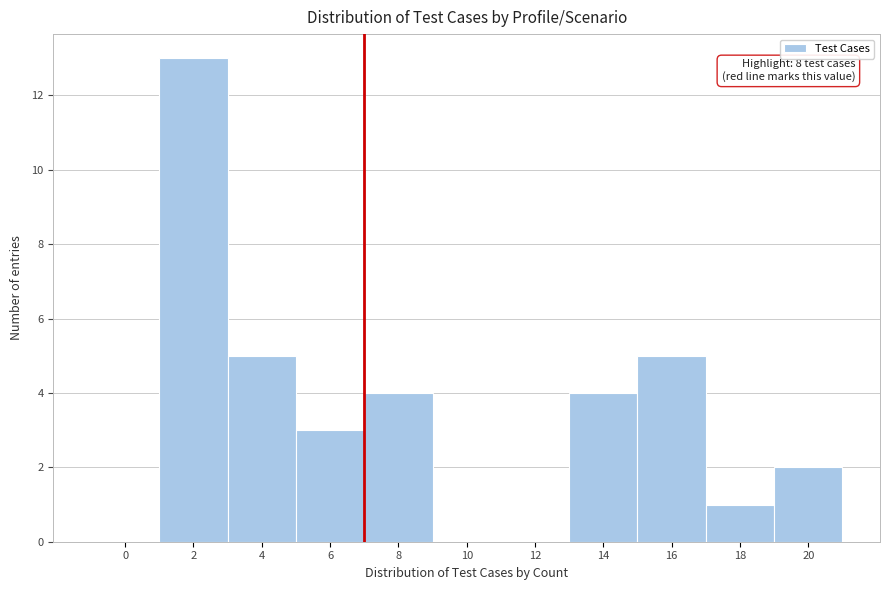

Reading left to right, what are all the values shown in this chart?

0=0	2=13	4=5	6=3	8=4	10=0	12=0	14=4	16=5	18=1	20=2